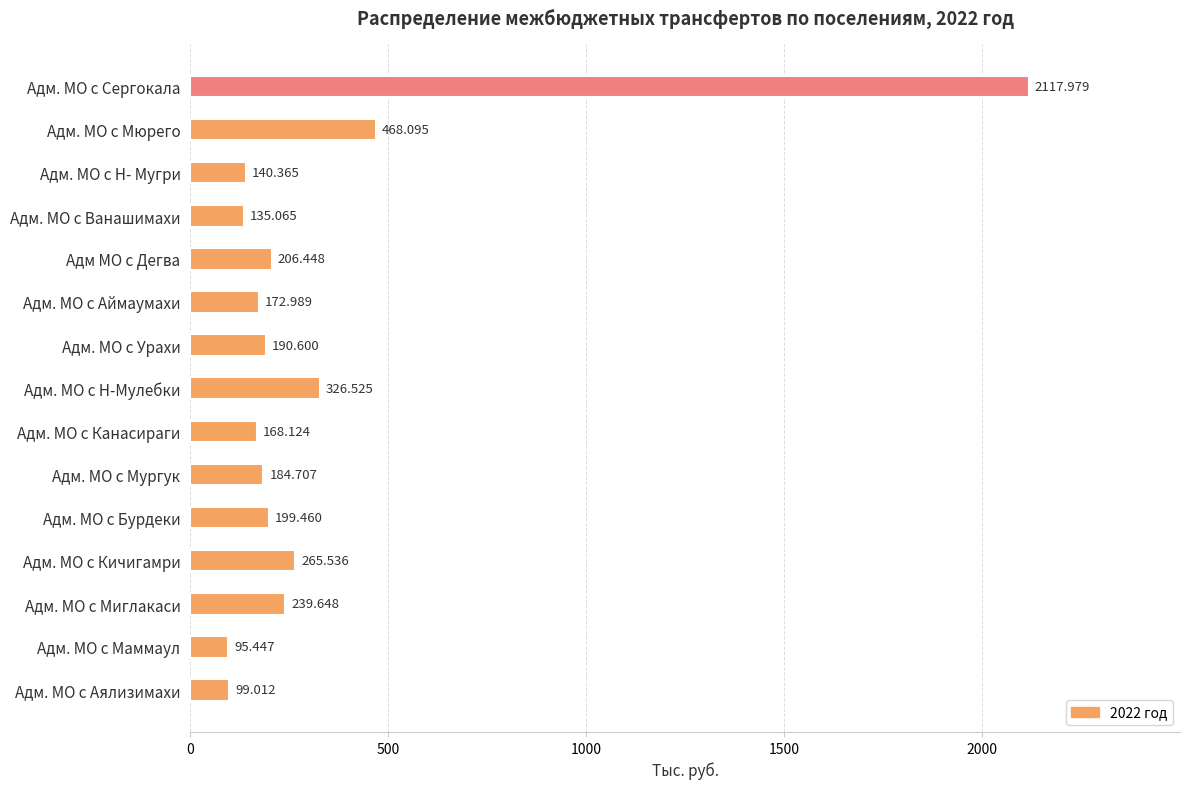

Which has a higher value, Адм. МО с Маммаул or Адм. МО с Кичигамри?

Адм. МО с Кичигамри